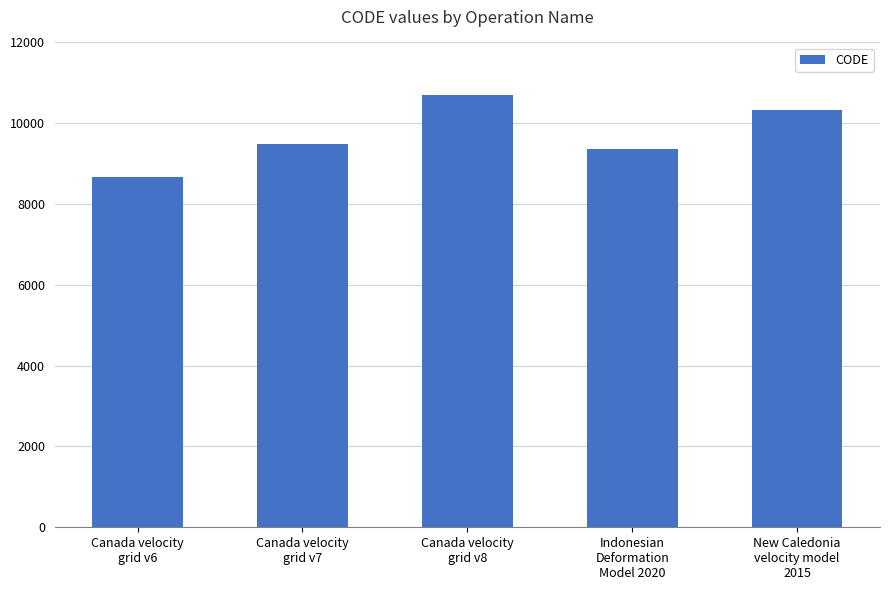

The chart shows a value of 8676 at Canada velocity
grid v6. True or false?

True